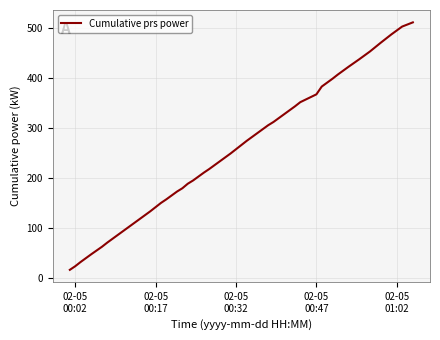

Reading left to right, extract all data points from this chart.

16.8	24.0	32.4	48.0	63.0	71.4	87.0	102.6	118.2	133.8	142.2	150.6	157.8	173.4	180.0	189.0	195.6	211.2	218.4	234.0	249.6	258.0	274.8	290.4	306.0	312.6	328.2	343.8	352.2	367.8	383.4	399.0	407.4	423.0	438.0	453.6	471.0	487.8	503.4	511.8